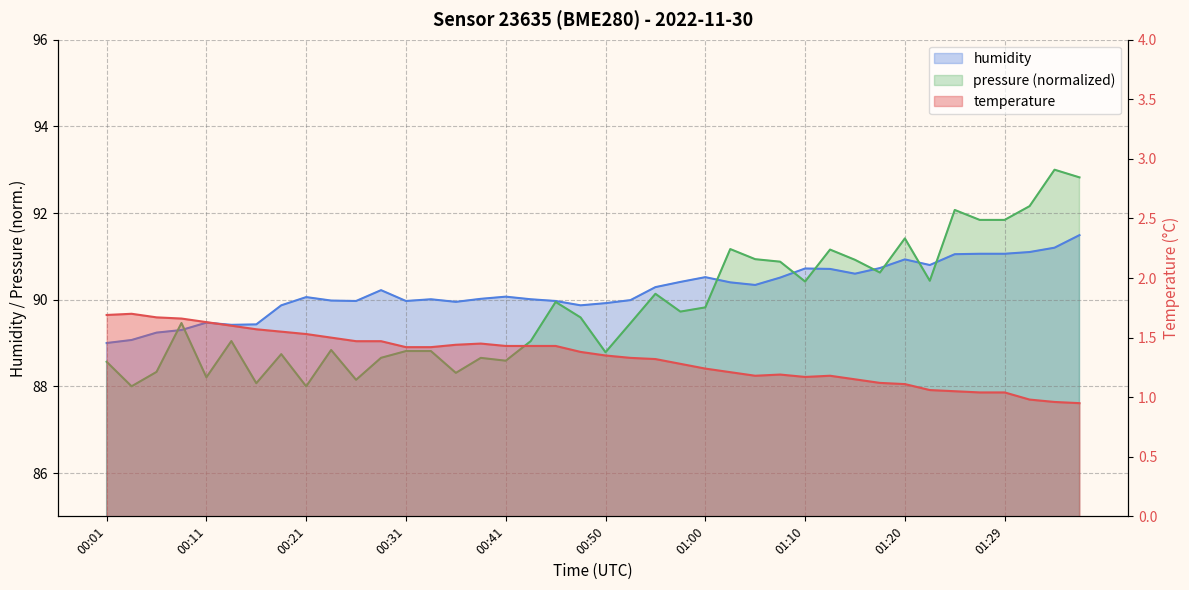

Rank the categories by humidity value from highest to lowest.

01:37, 01:34, 01:32, 01:27, 01:29, 01:25, 01:20, 01:22, 01:17, 01:10, 01:12, 01:15, 01:00, 01:08, 00:58, 01:03, 01:05, 00:55, 00:28, 00:41, 00:21, 00:38, 00:33, 00:43, 00:53, 00:23, 00:26, 00:31, 00:45, 00:36, 00:50, 00:18, 00:48, 00:11, 00:16, 00:13, 00:08, 00:06, 00:03, 00:01